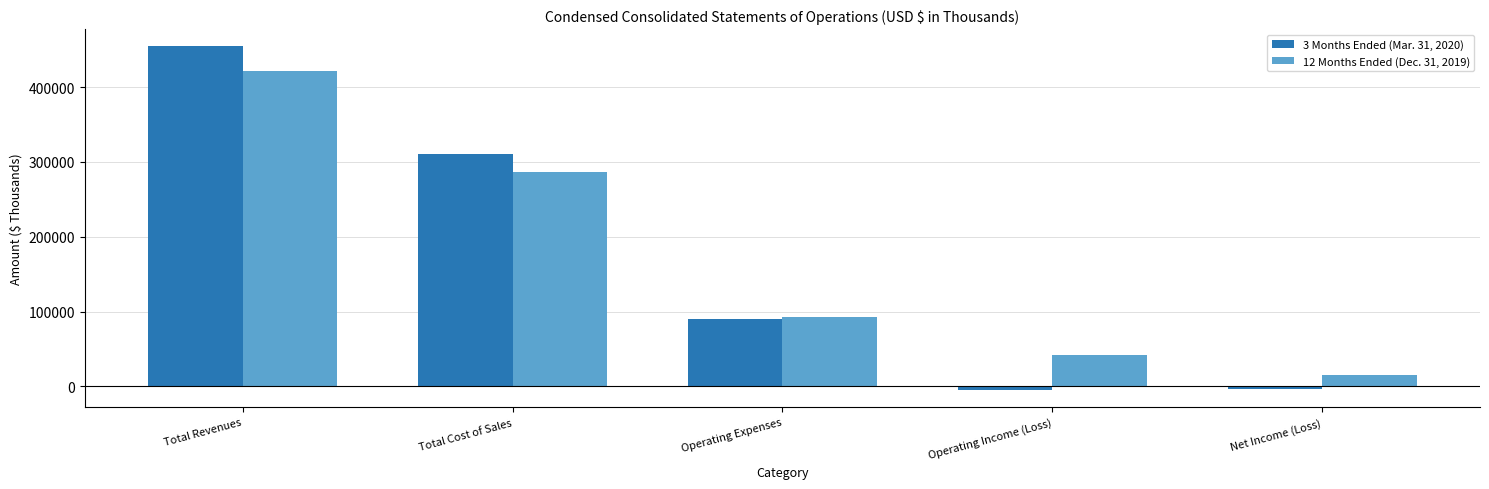

At how many categories does at least one series exceed 299749?

2